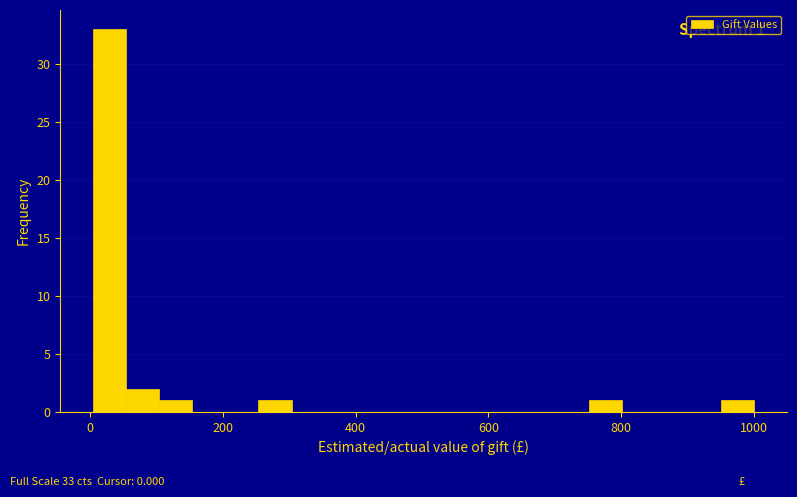

Read against the x-axis, roughly where is the centre of the tallest bar?

20